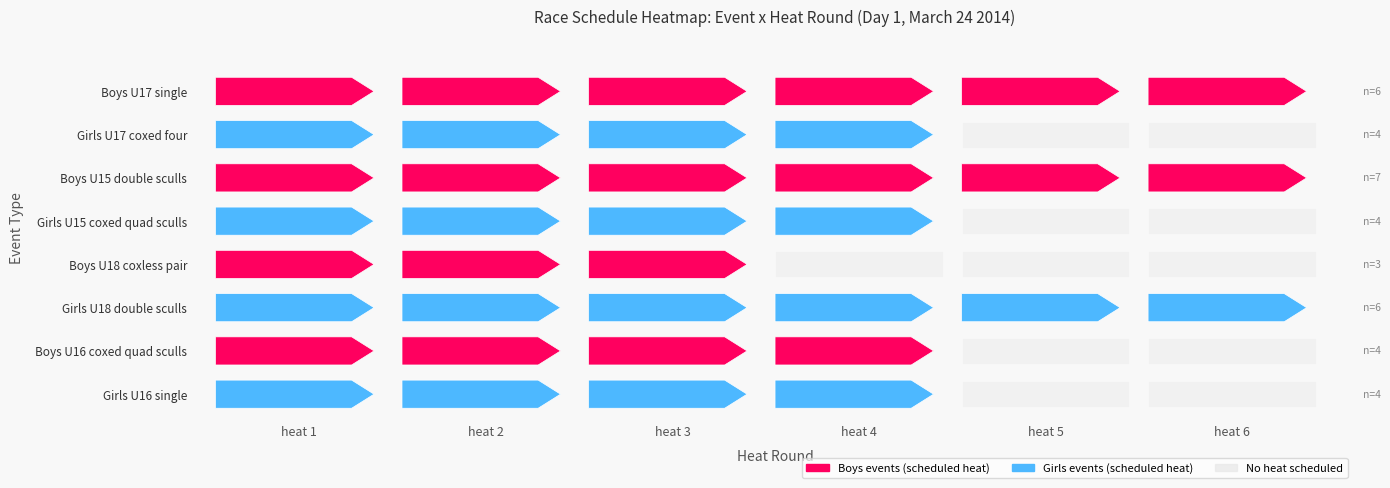

Between 2 and 0, which is larger?

2